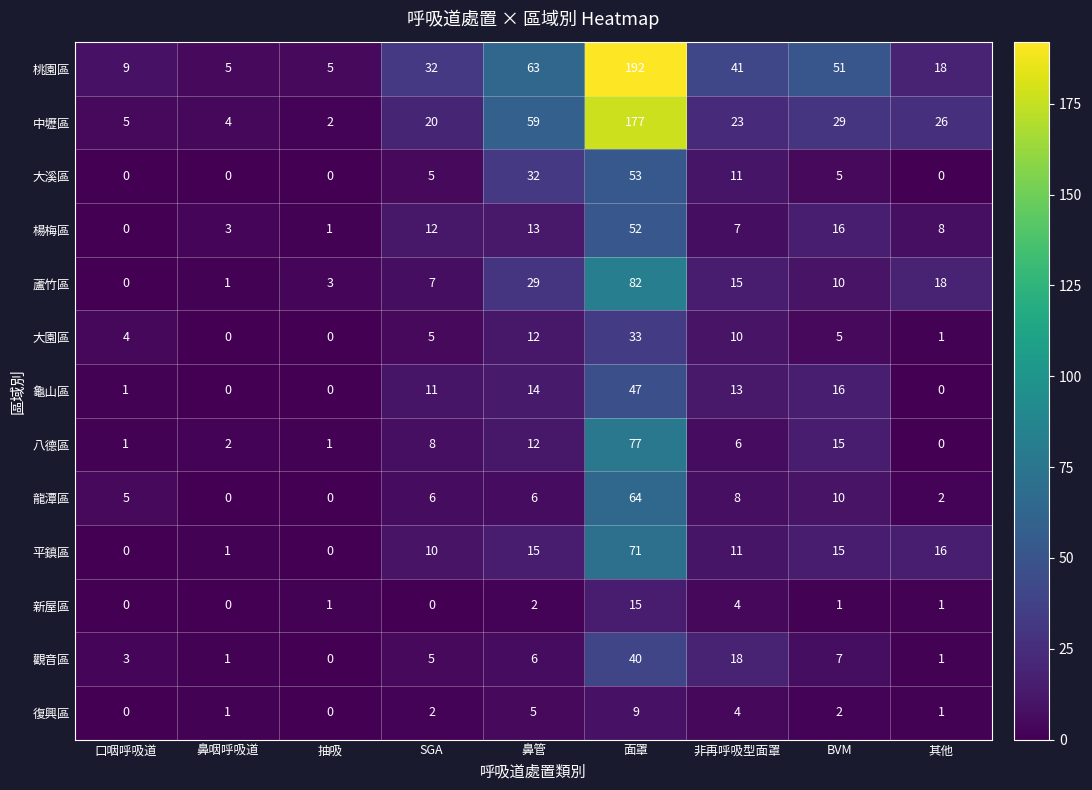

Which series has the largest total across all categories?

桃園區